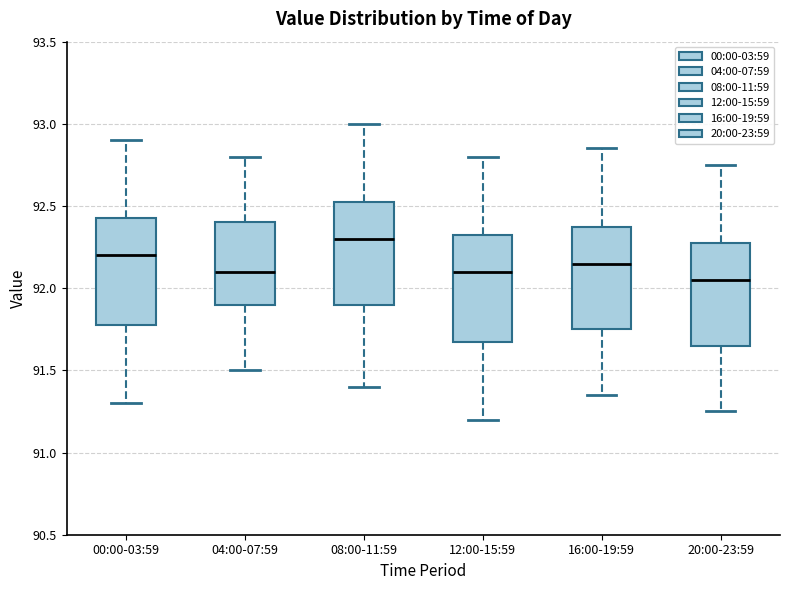

Reading left to right, transcribe this box plot: for each box, give where its median line is, the range the box spans, and where its two whiskers end, as read against the y-axis. The values are not printed on the chart, so give them approximately, as read against the axis.

00:00-03:59: median 92.20, box 91.80 to 92.45, whiskers 91.30 to 92.90
04:00-07:59: median 92.10, box 91.90 to 92.40, whiskers 91.50 to 92.80
08:00-11:59: median 92.30, box 91.90 to 92.55, whiskers 91.40 to 93.00
12:00-15:59: median 92.10, box 91.70 to 92.35, whiskers 91.20 to 92.80
16:00-19:59: median 92.15, box 91.75 to 92.40, whiskers 91.35 to 92.85
20:00-23:59: median 92.05, box 91.65 to 92.30, whiskers 91.25 to 92.75